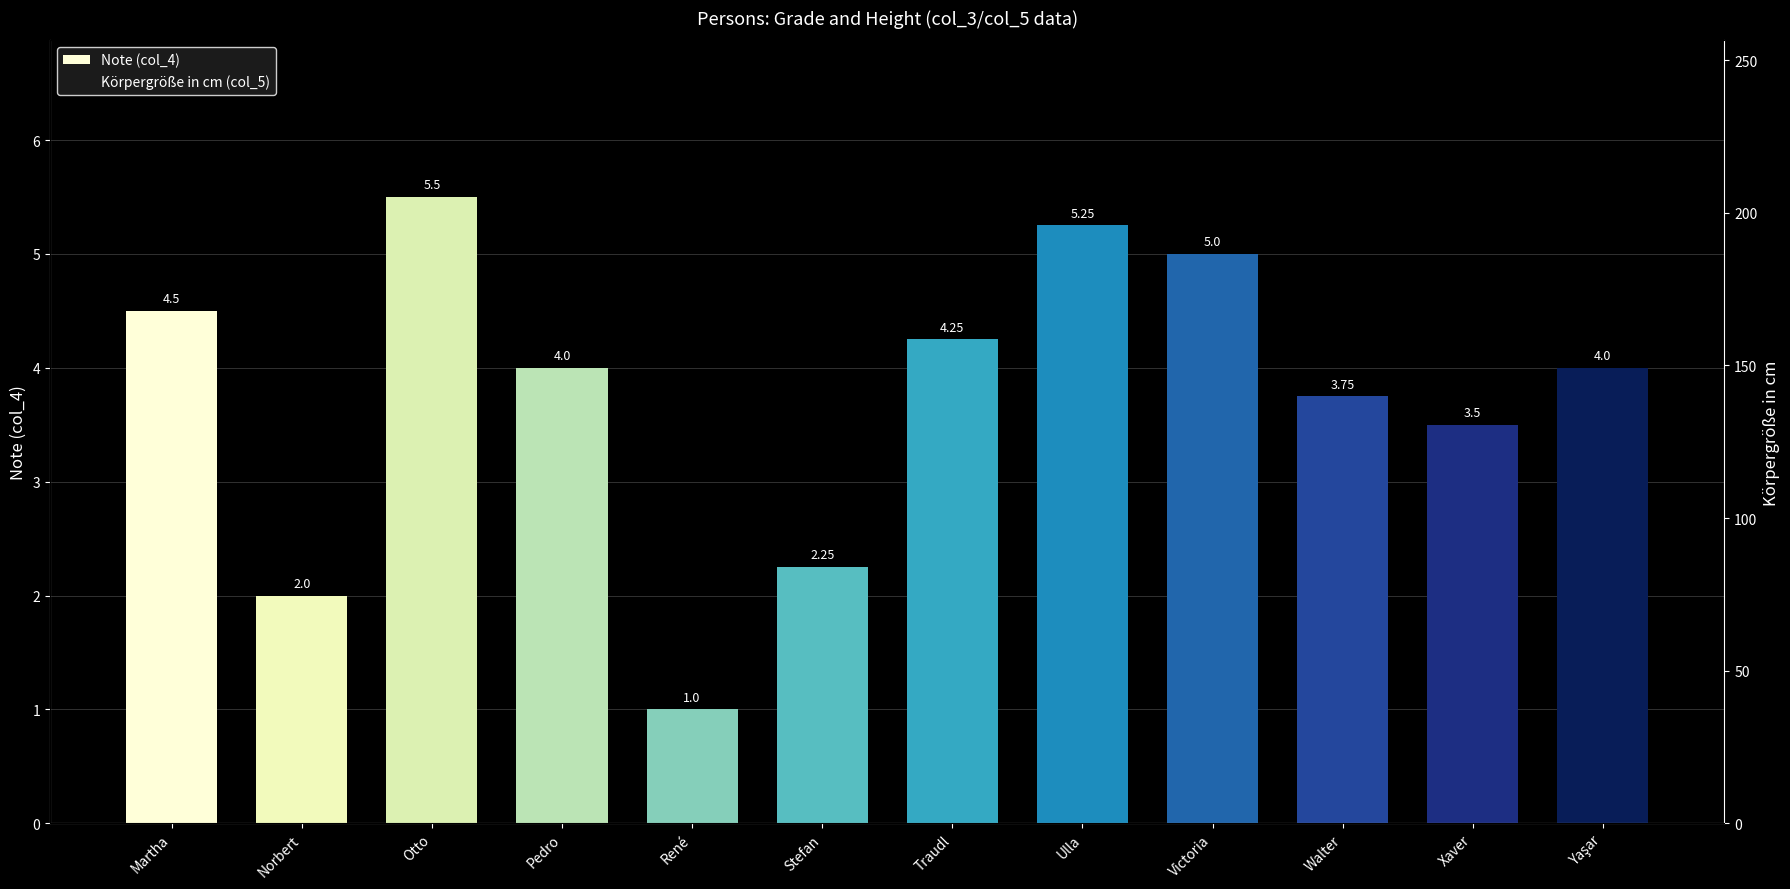

Rank the categories by Körpergröße in cm (col_5) value from highest to lowest.

Victoria, Norbert, René, Walter, Pedro, Traudl, Ulla, Otto, Xaver, Martha, Stefan, Yaşar